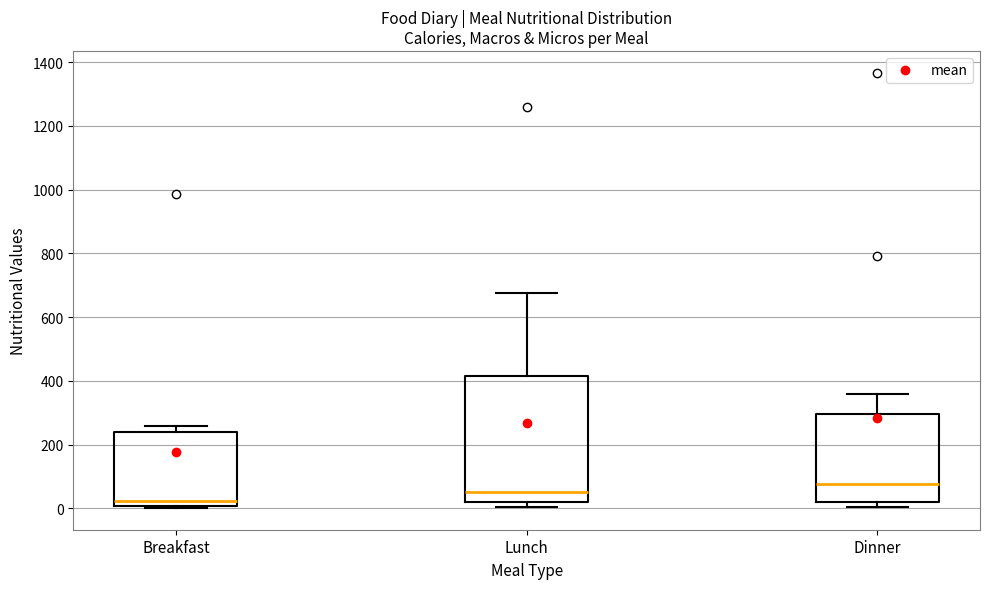

Which box has the highest median line?

Dinner